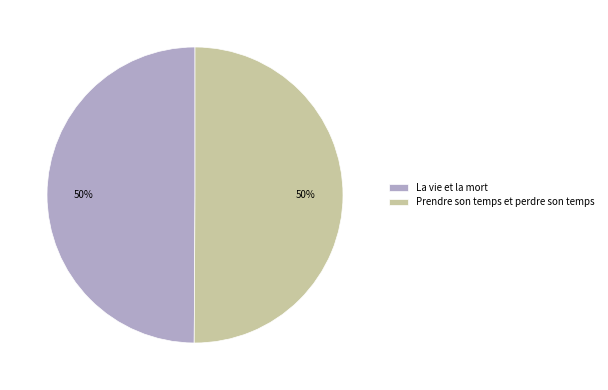

What percentage is the Prendre son temps et perdre son temps slice, to the nearest percent?

50%